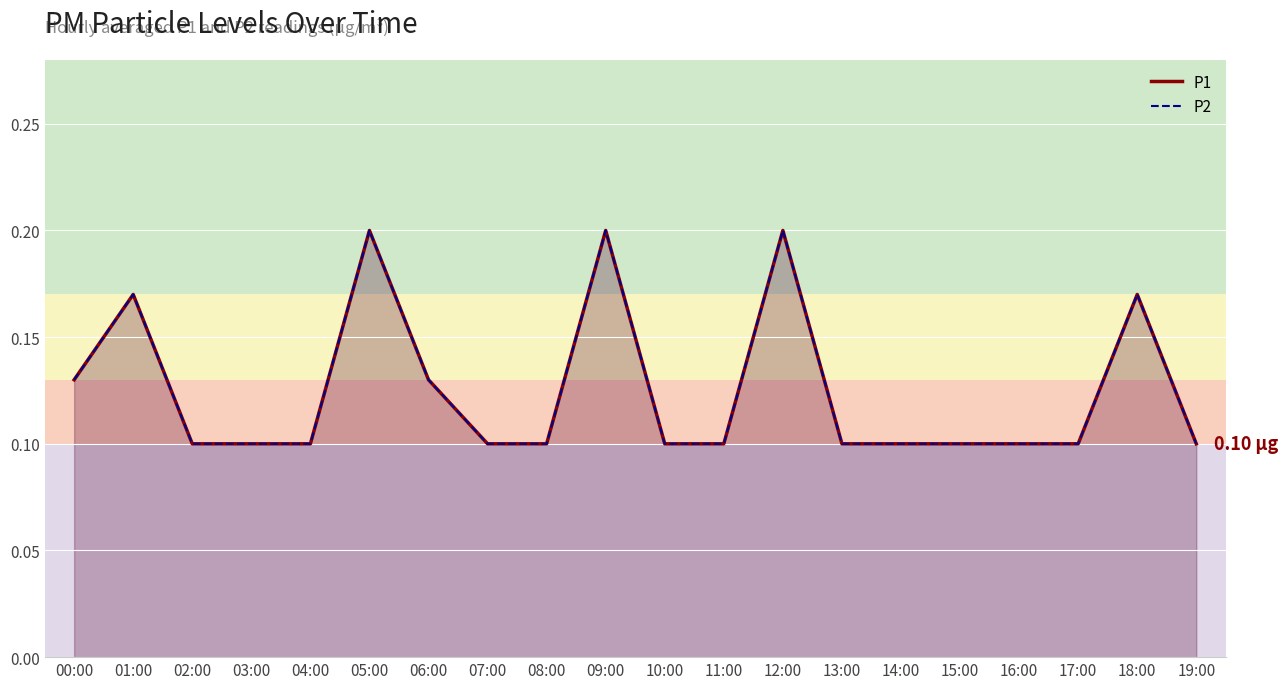

What is the label of the 17th point from the left?

16:00